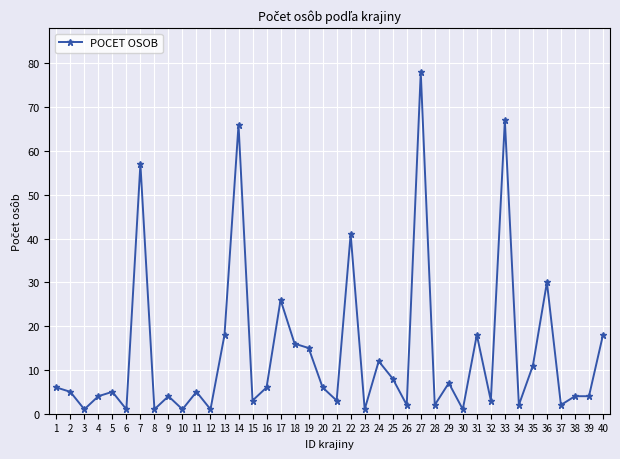

Reading left to right, list all the values displayed in this chart.

6	5	1	4	5	1	57	1	4	1	5	1	18	66	3	6	26	16	15	6	3	41	1	12	8	2	78	2	7	1	18	3	67	2	11	30	2	4	4	18